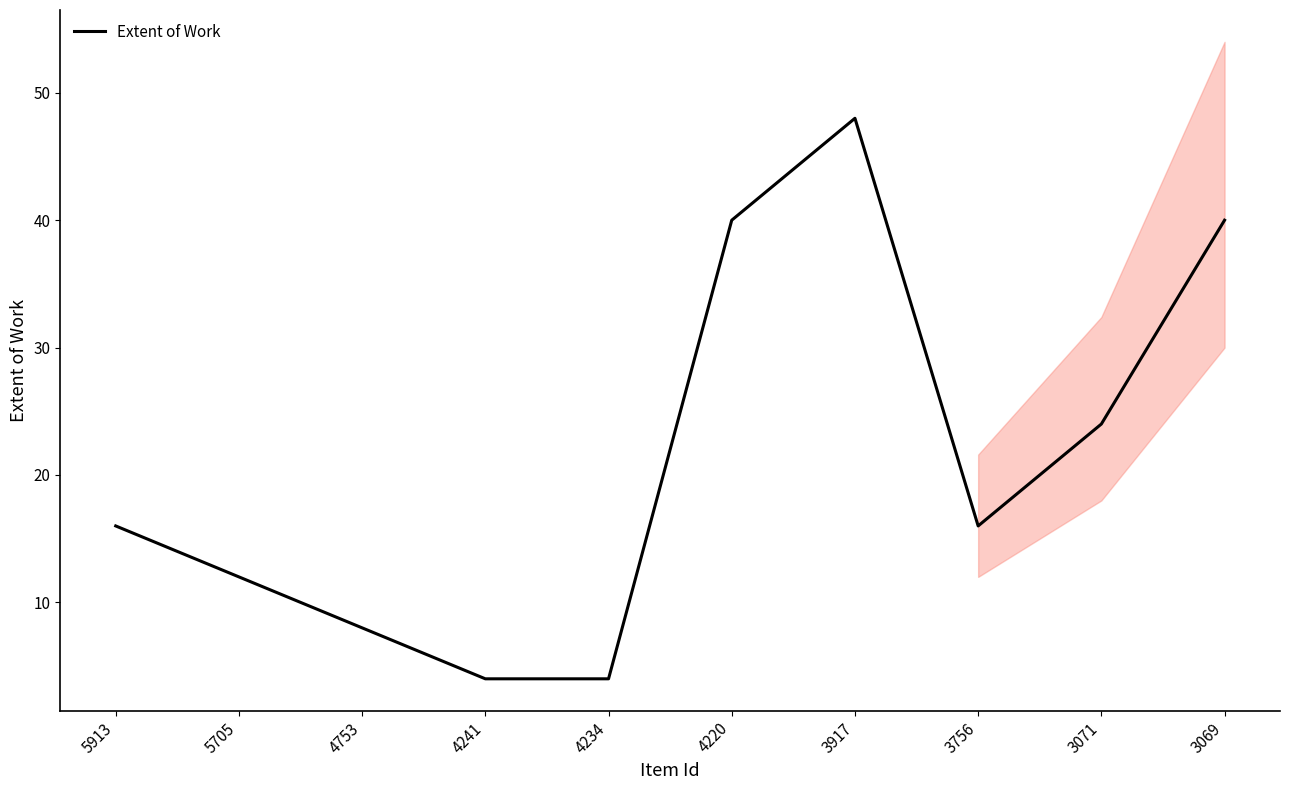

What is the difference between the values at 3756 and 3071?

8